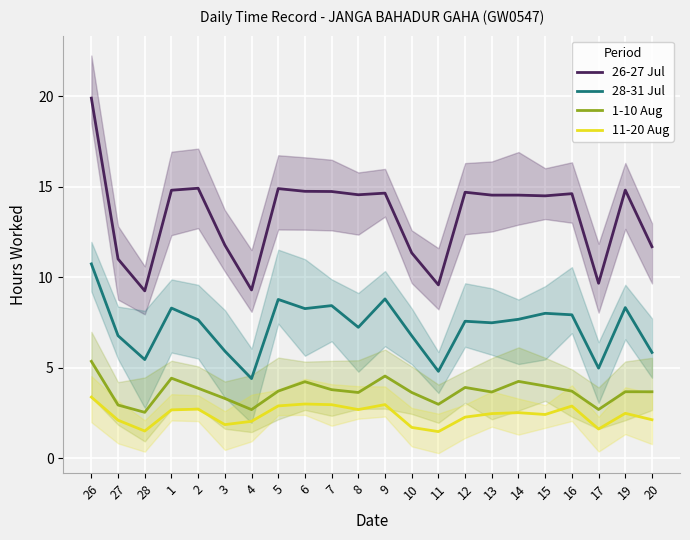

True or false: 1-10 Aug has more than 2 points higher than both neighbors.

True